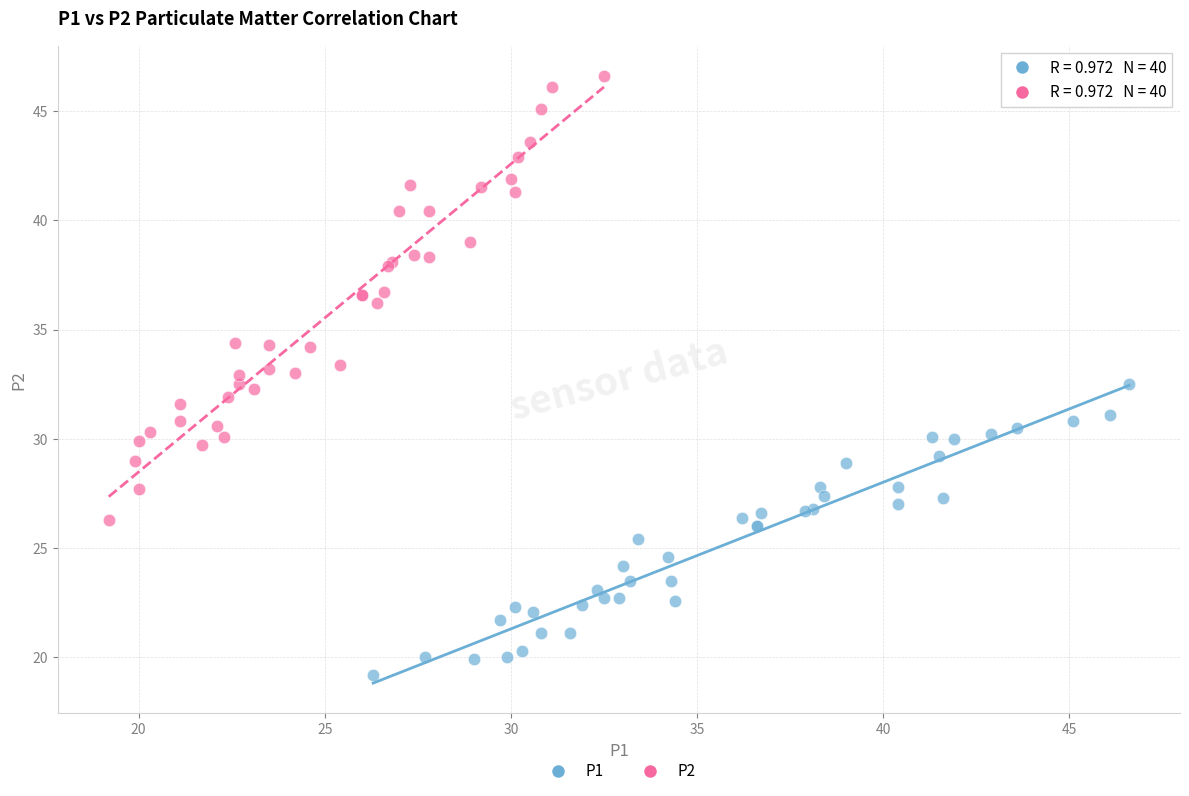

Which series contains the lowest Y value?

P1